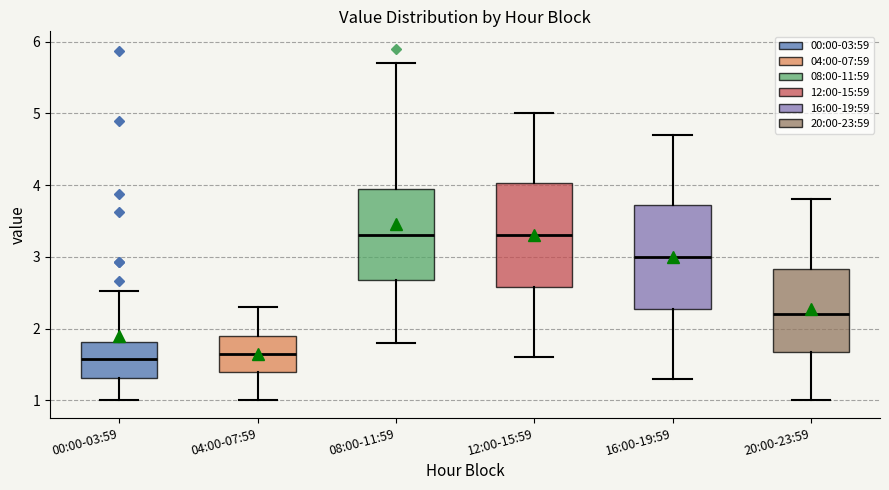

Reading left to right, transcribe this box plot: for each box, give where its median line is, the range the box spans, and where its two whiskers end, as read against the y-axis. The values are not printed on the chart, so give them approximately, as read against the axis.

00:00-03:59: median 1.6, box 1.3 to 1.8, whiskers 1.0 to 2.5
04:00-07:59: median 1.7, box 1.4 to 1.9, whiskers 1.0 to 2.3
08:00-11:59: median 3.3, box 2.7 to 4.0, whiskers 1.8 to 5.7
12:00-15:59: median 3.3, box 2.6 to 4.0, whiskers 1.6 to 5.0
16:00-19:59: median 3.0, box 2.3 to 3.7, whiskers 1.3 to 4.7
20:00-23:59: median 2.2, box 1.7 to 2.8, whiskers 1.0 to 3.8